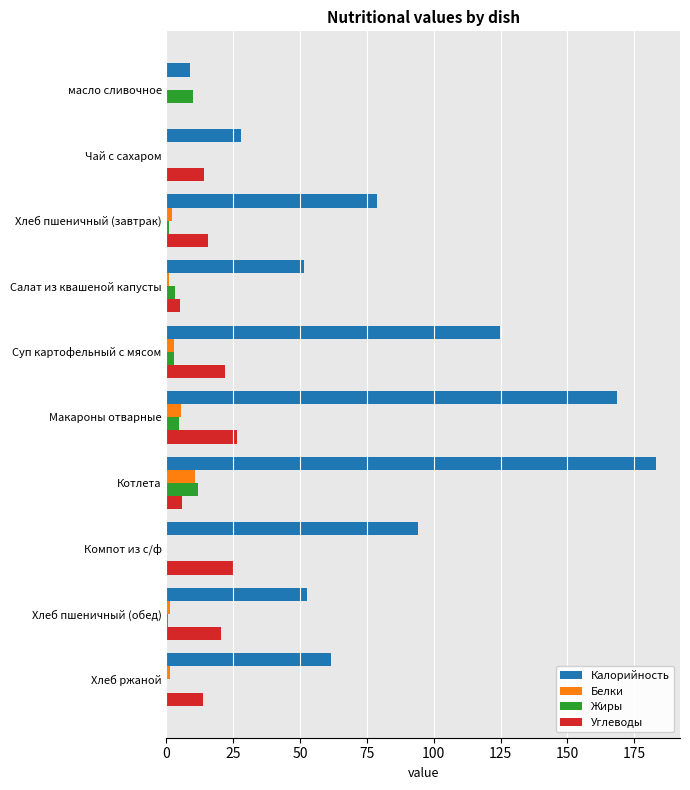

Which series changed the most between масло сливочное and Хлеб ржаной?

Калорийность